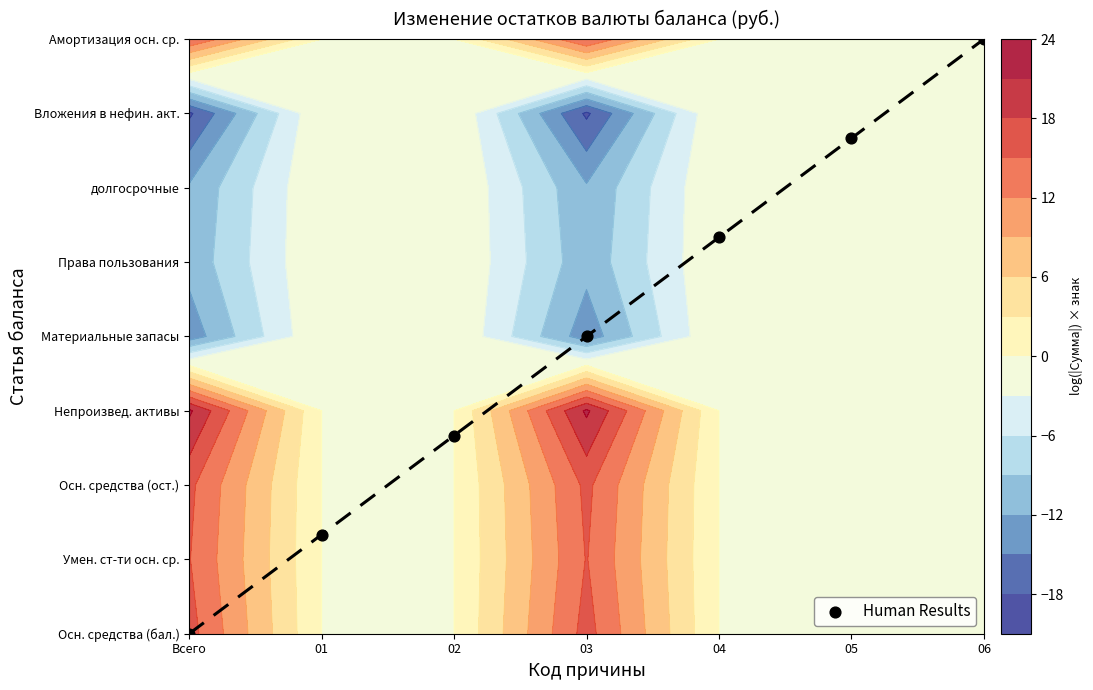

Where does the data first go above 4?

04